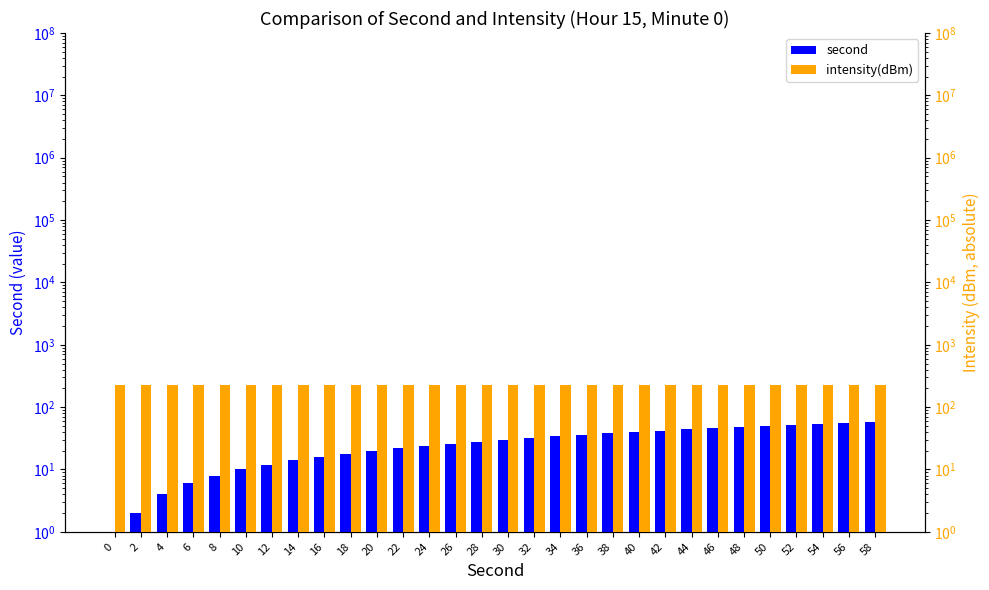

How many data points does each series have?

30